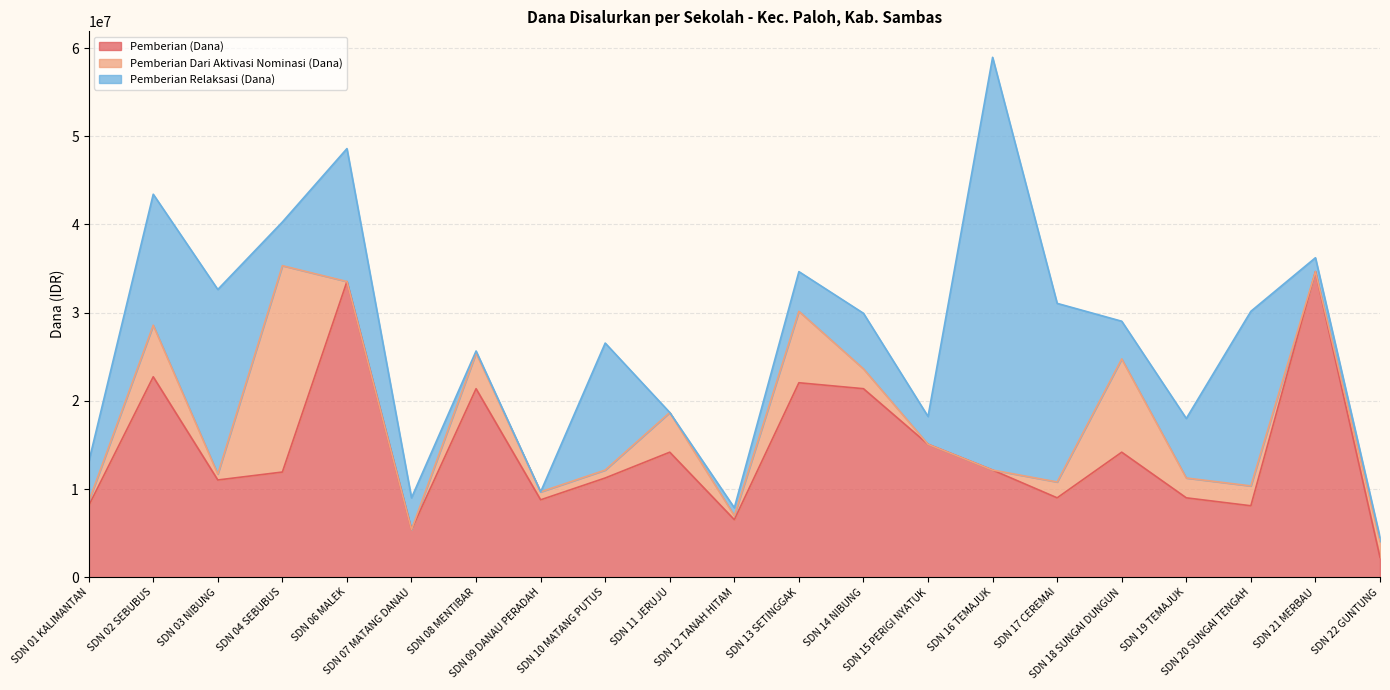

What is the maximum value shown in the chart?

58950000